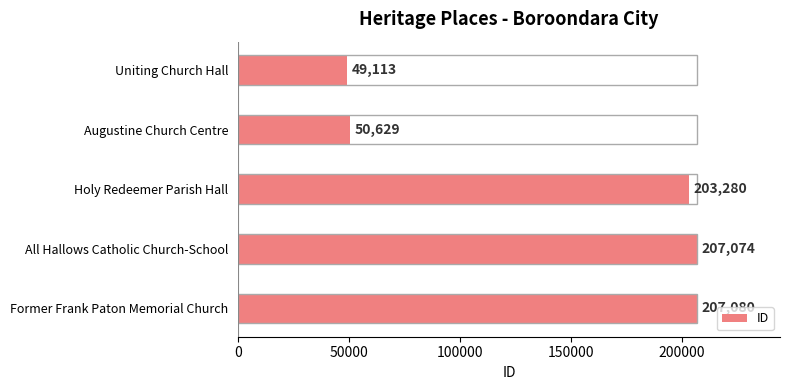

What is the maximum value shown in the chart?

207080